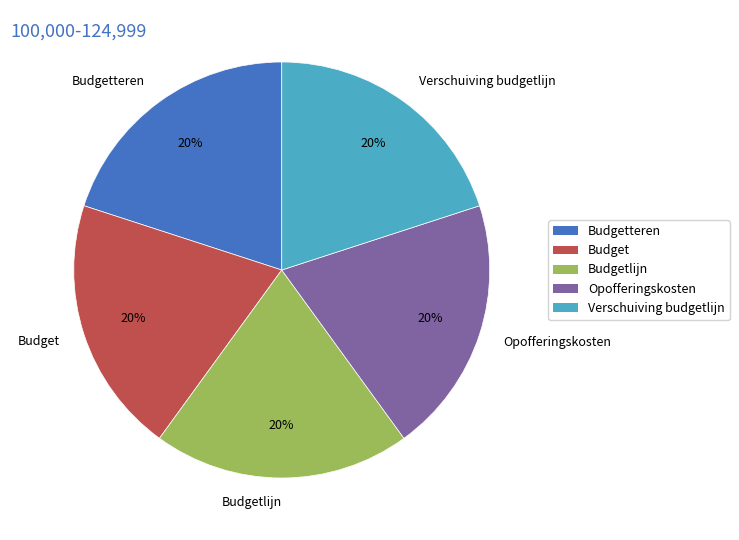

True or false: Opofferingskosten accounts for 20% of the total.

True